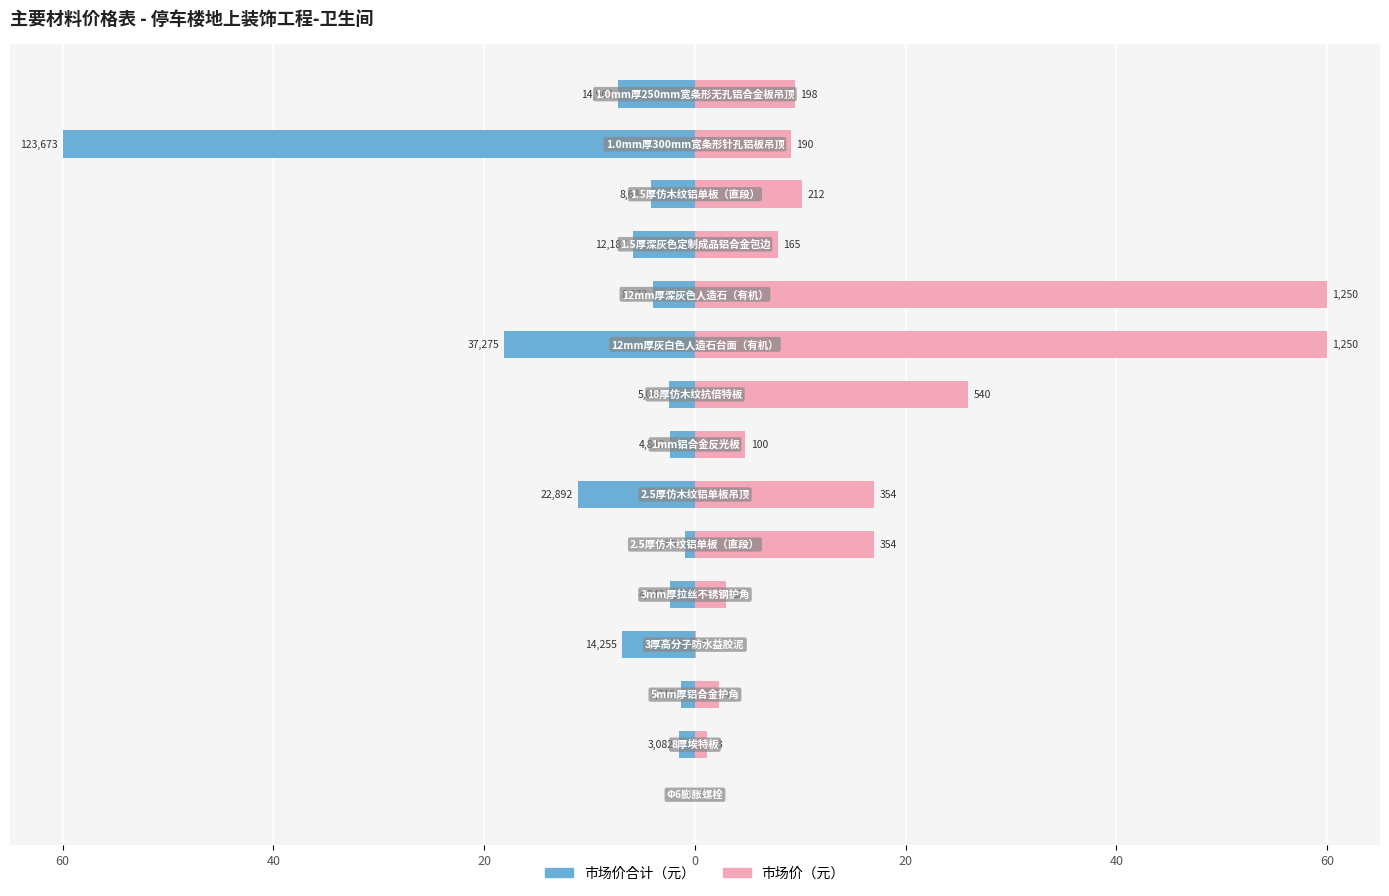

How many groups of bars are there?

15